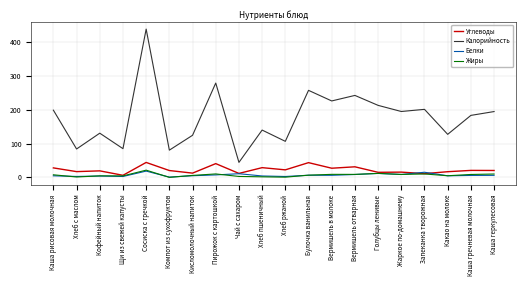

Where does the Жиры series first go above 7?

Каша рисовая молочная